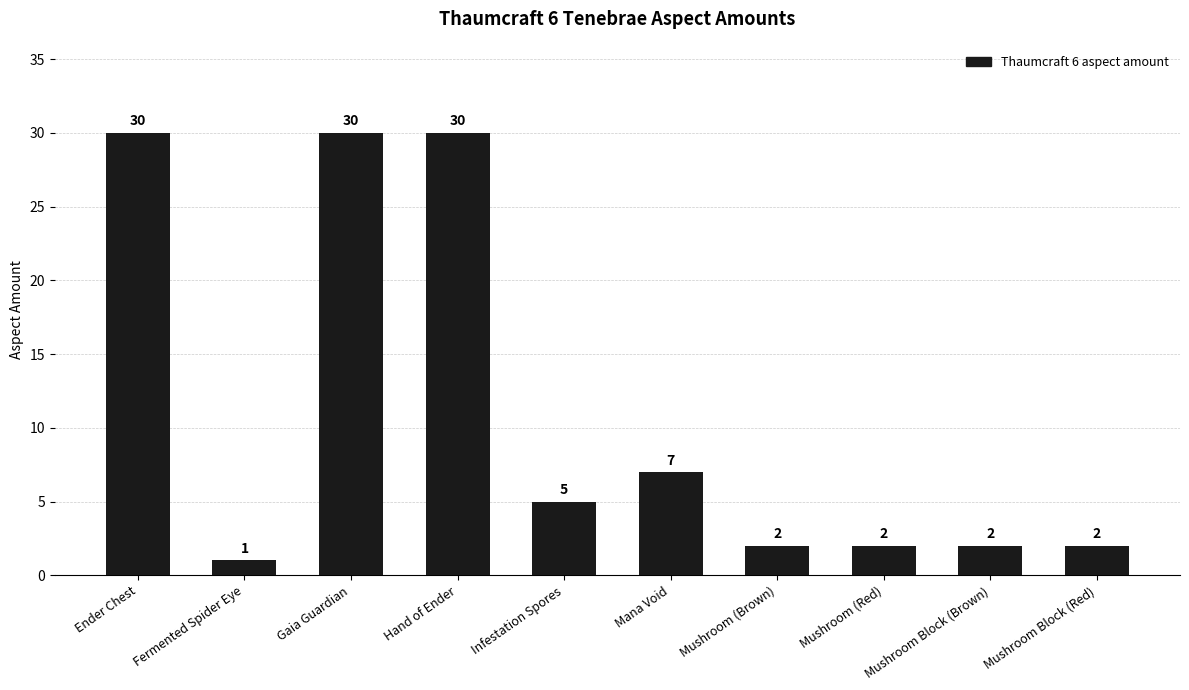

What value does the data have at Infestation Spores, to the nearest 5?

5